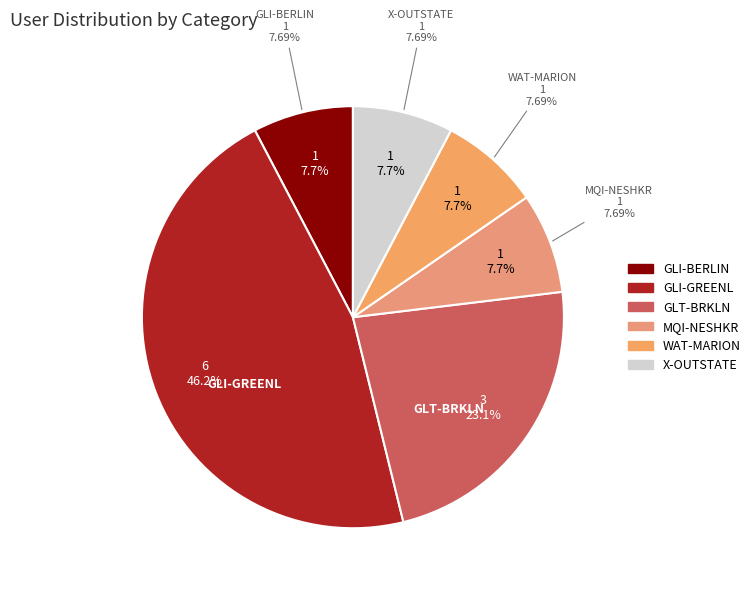

To the nearest percent, what is the difference between the MQI-NESHKR and GLI-GREENL slice percentages?

38%